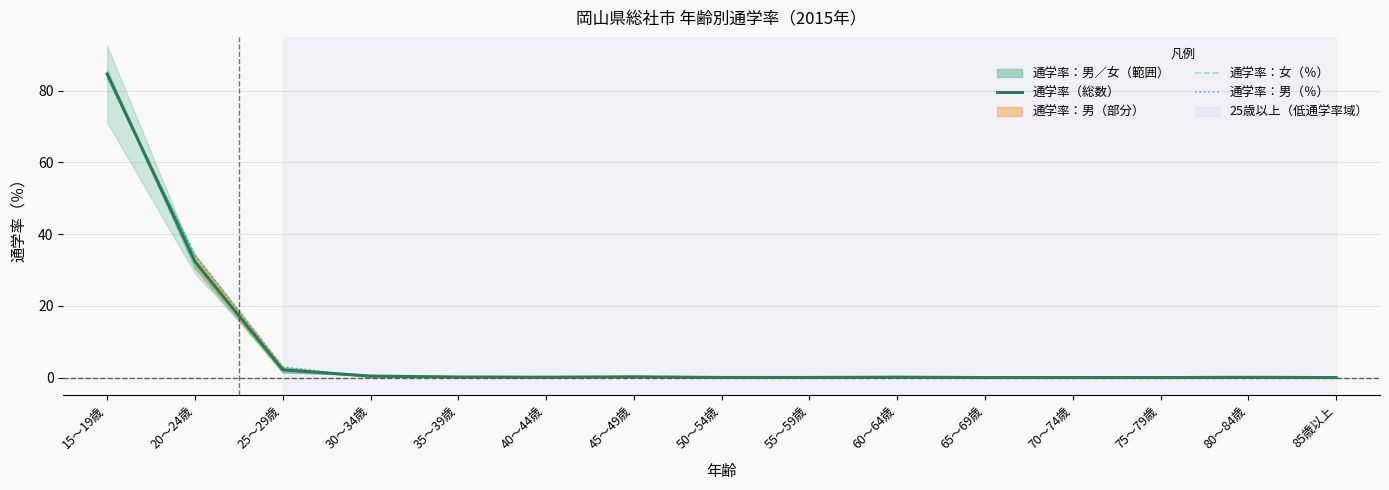

What is the label of the 1st point from the left?

15～19歳